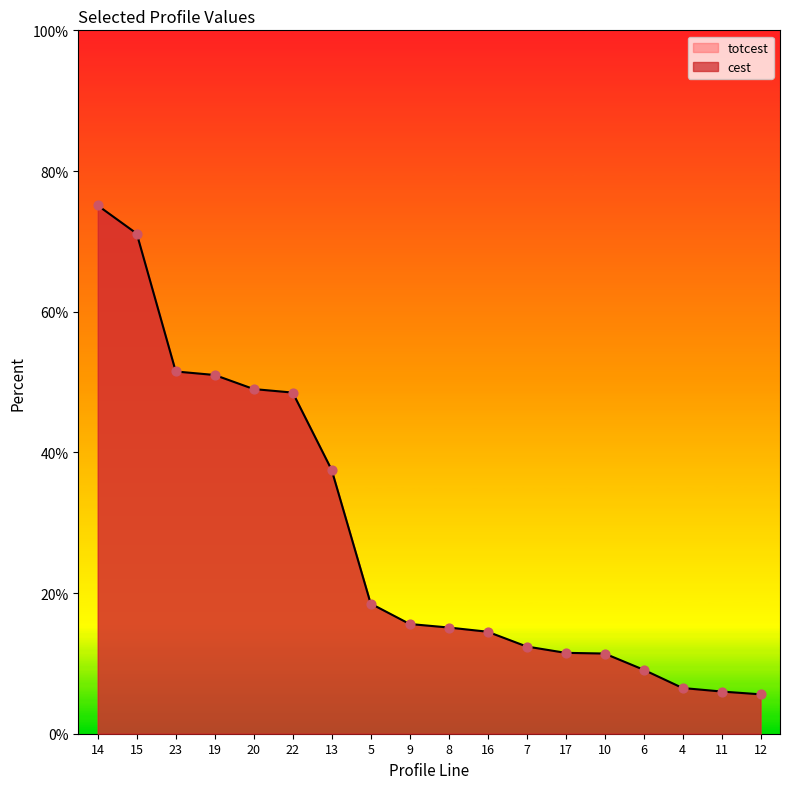

Which series reaches the maximum Y coordinate?

cest